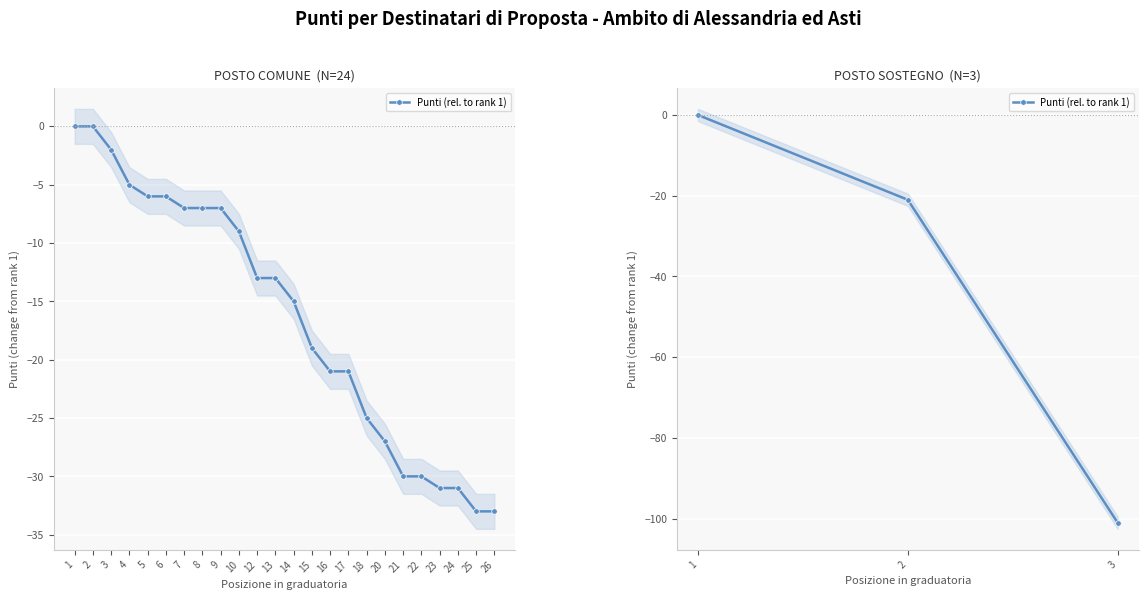

At which label does the data first exceed -21?

1